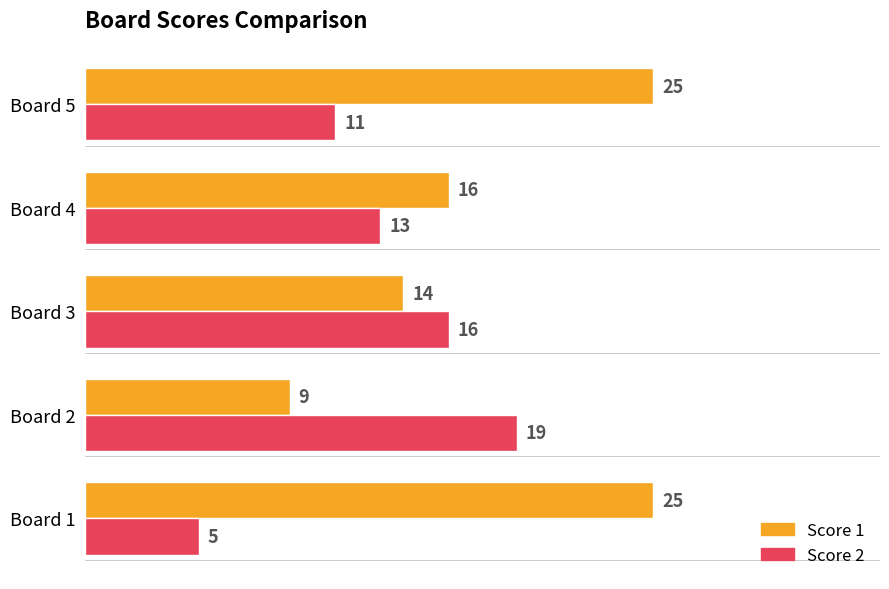

True or false: Score 1 has a value of 25 at Board 5.

True